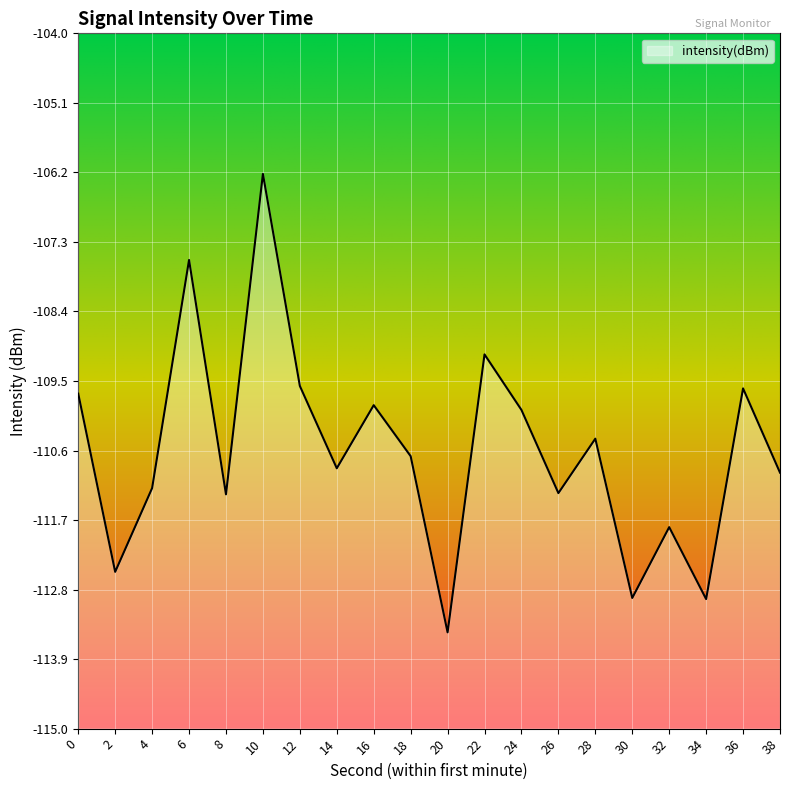

What is the value of the 19th point from the left?

-109.6